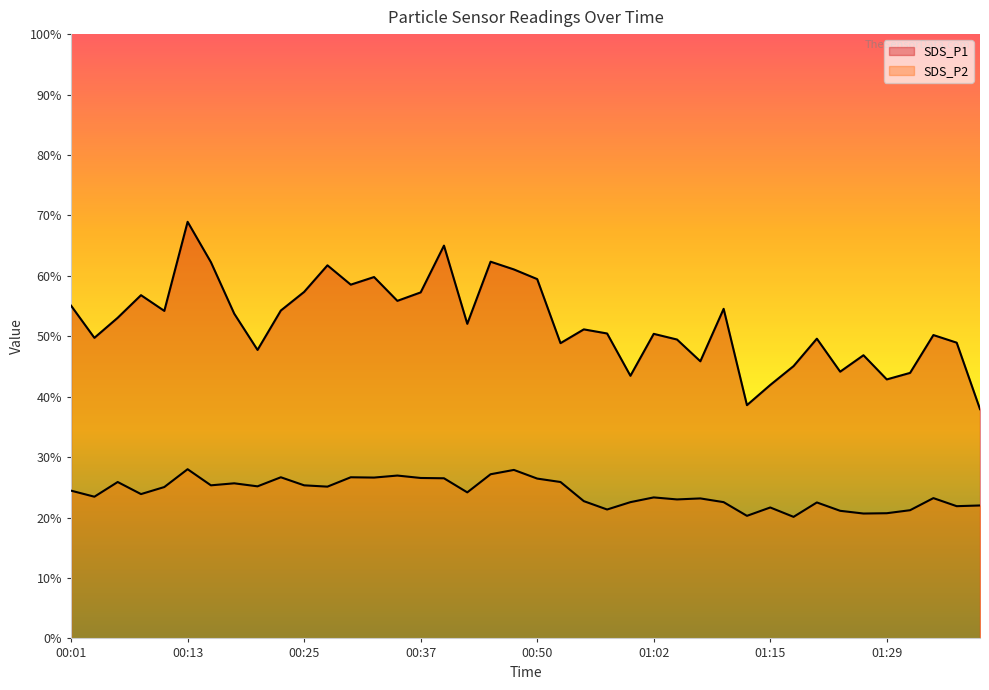

Where is SDS_P1 nearest to the value 53?

00:06